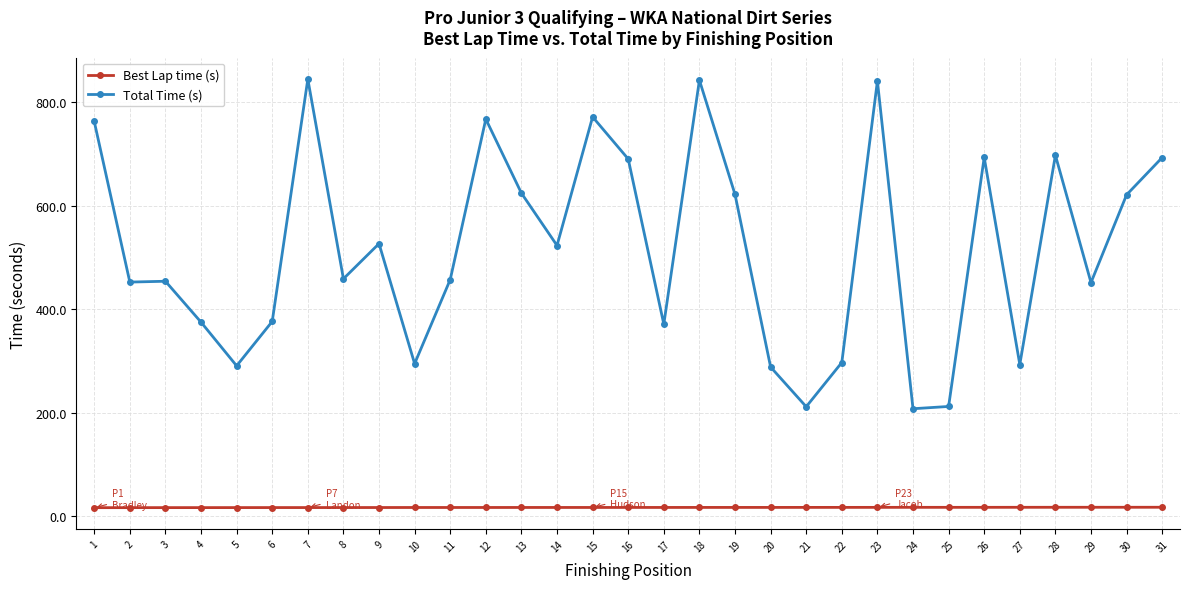

What is the value of the Total Time (s) point at the 30th from the left?

621.3